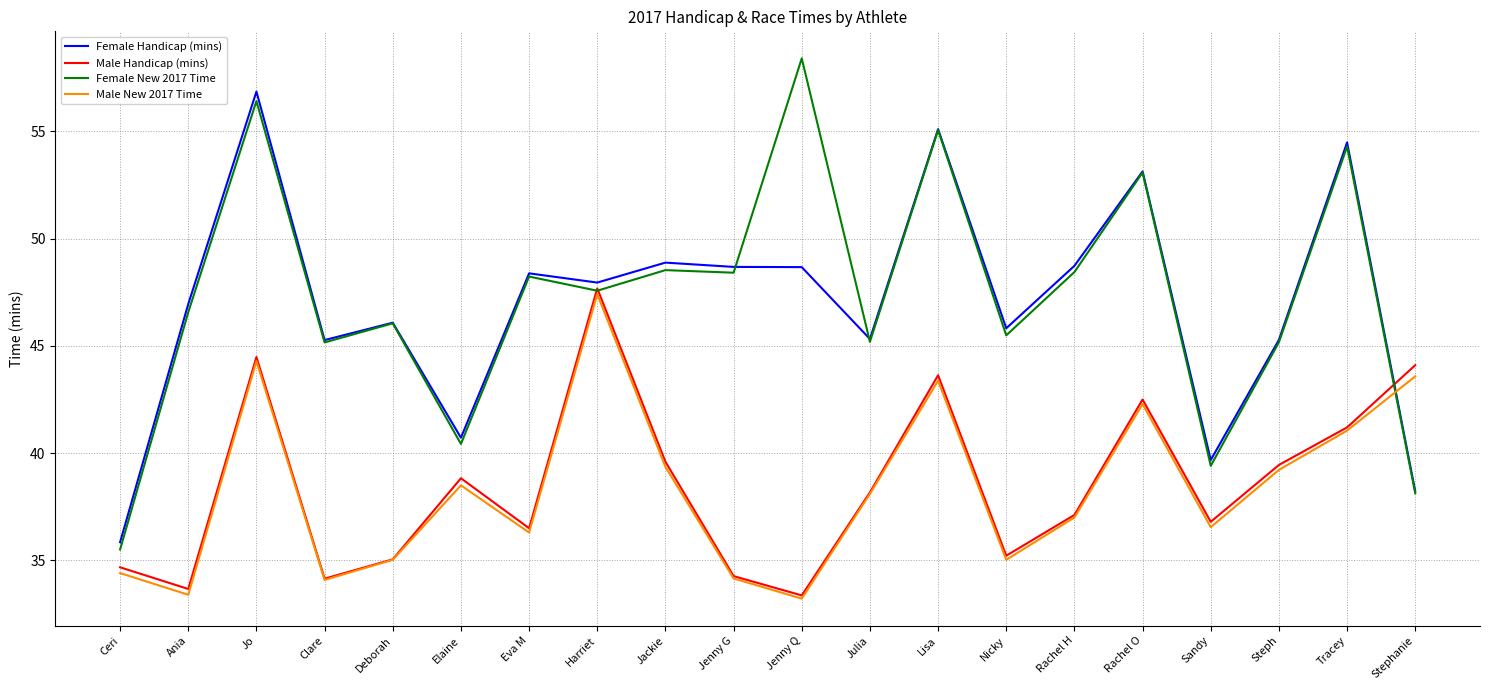

What position from the right is Steph?

3